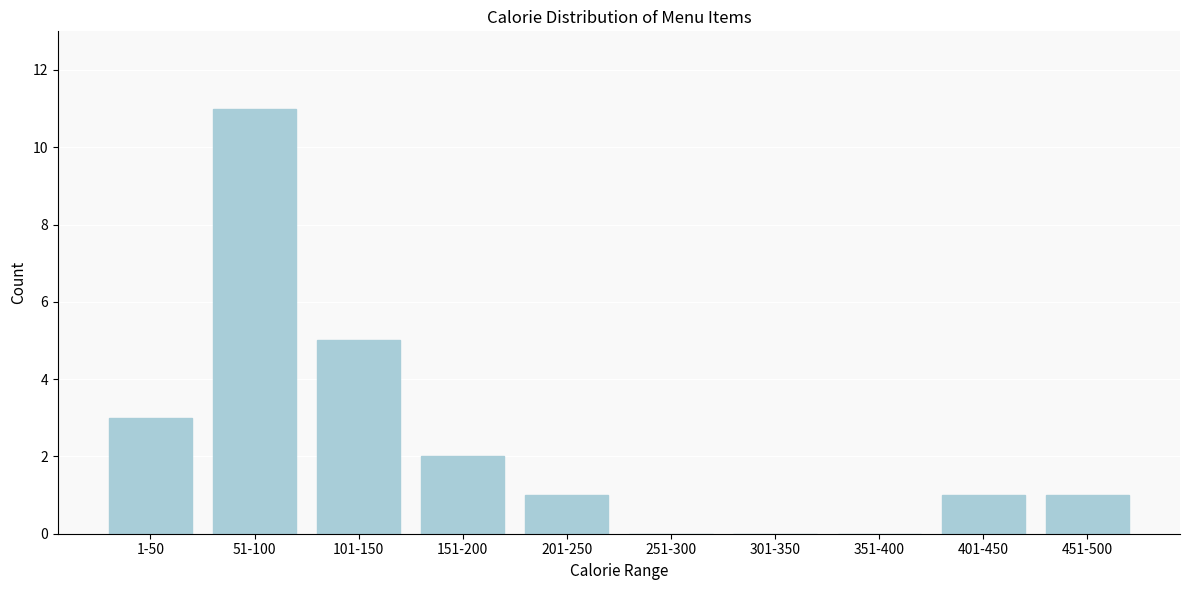

Reading left to right, what are all the values shown in this chart?

1-50=3	51-100=11	101-150=5	151-200=2	201-250=1	251-300=0	301-350=0	351-400=0	401-450=1	451-500=1